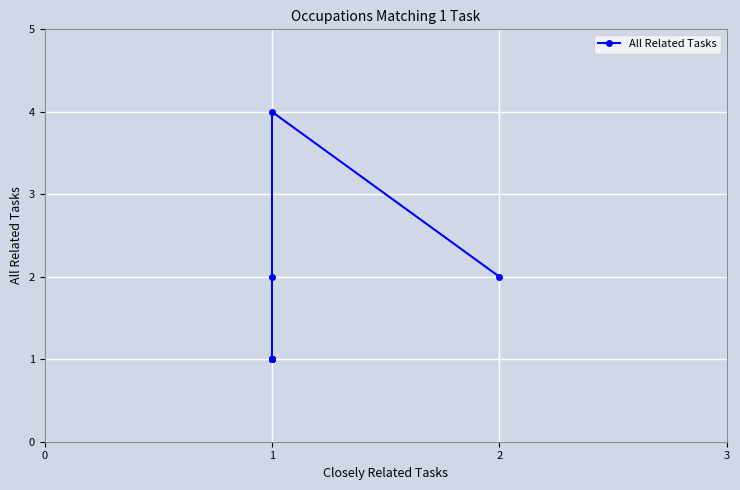

How many lines are shown in the chart?

1